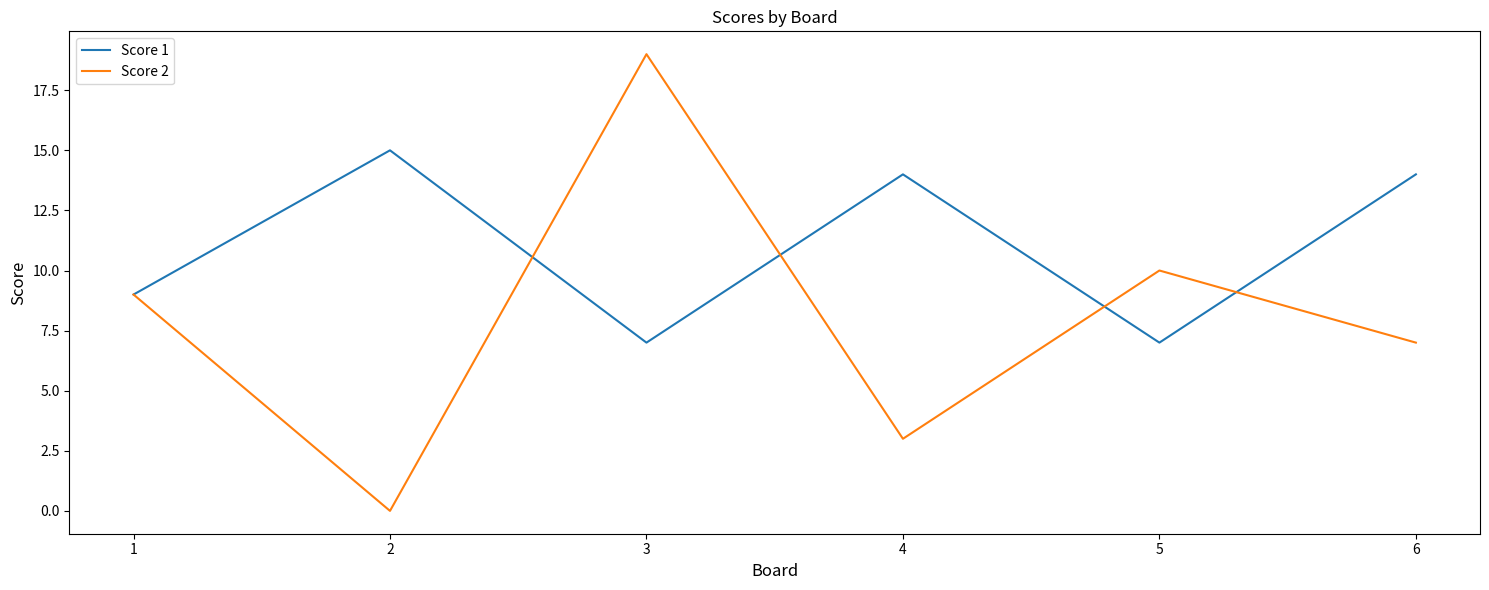

What is the difference between the Score 1 values at 4 and 2?

1